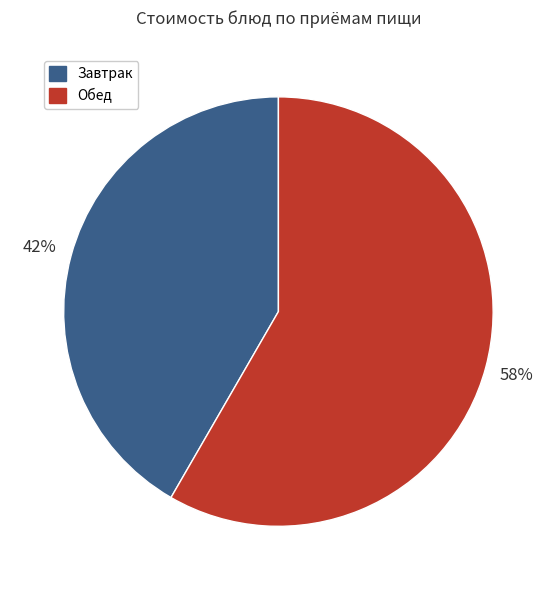

Is there a majority slice in this chart?

Yes